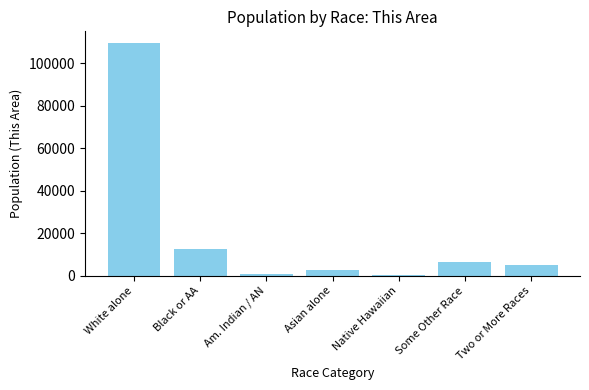

Between Am. Indian / AN and White alone, which is larger?

White alone